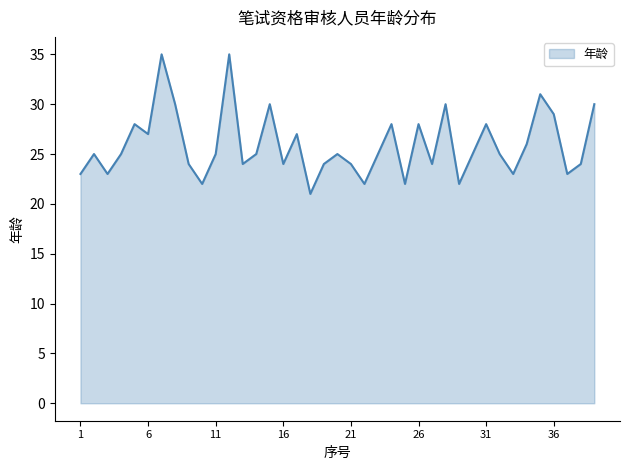

What is the maximum value shown in the chart?

35